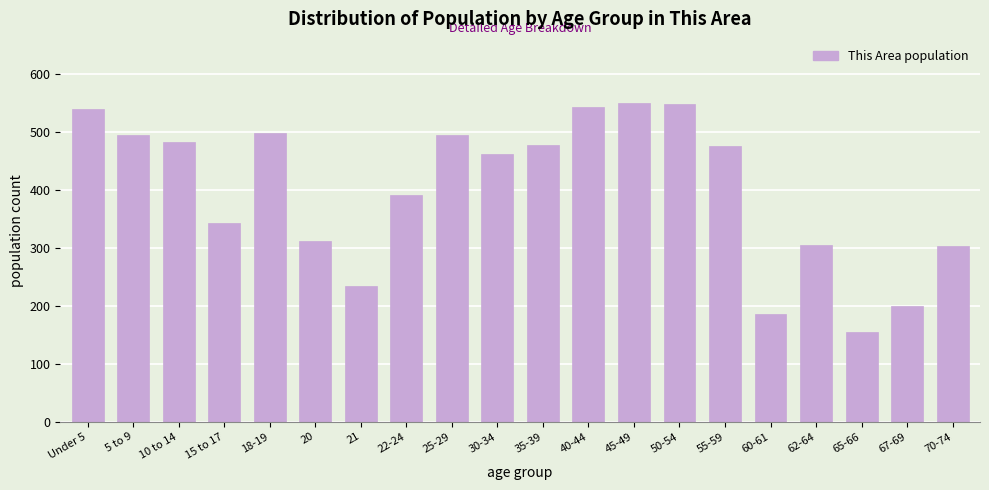

What is the approximate value at 65-66?

155